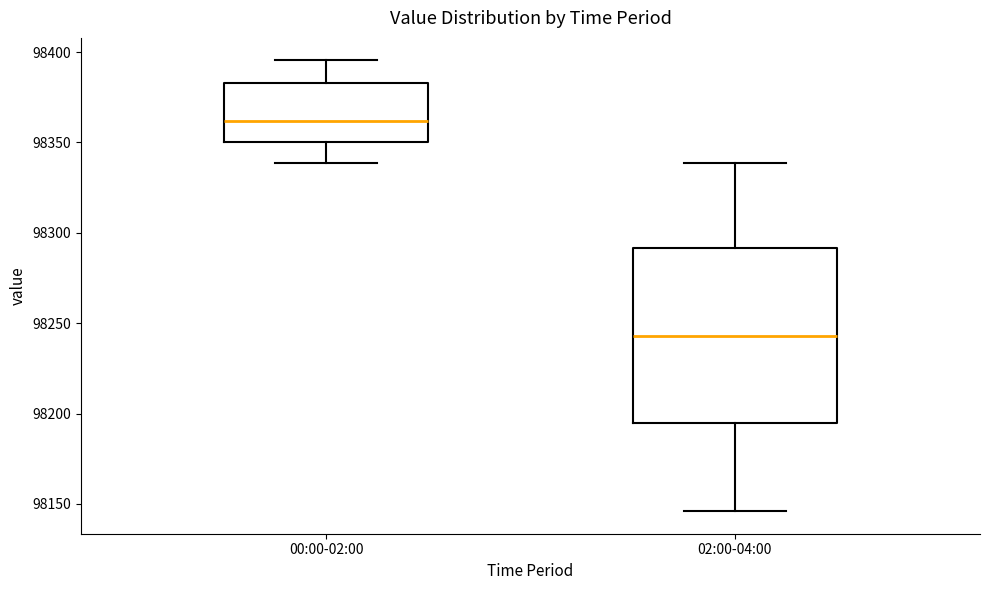

Comparing the boxes themselves (not the whiskers), which one is the tallest?

02:00-04:00